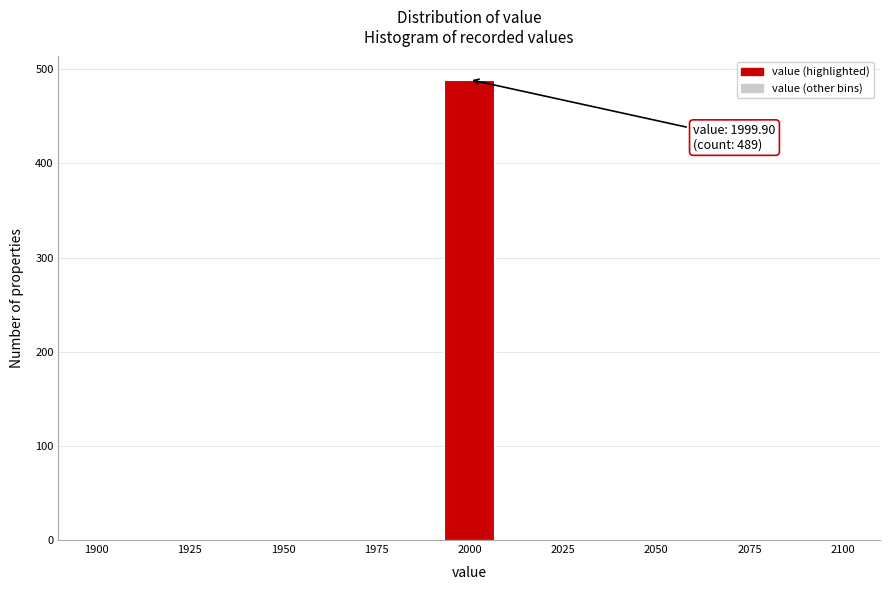

Around what value on the x-axis is the tallest bar? Give the approximate position of its centre, as read against the axis.

2000